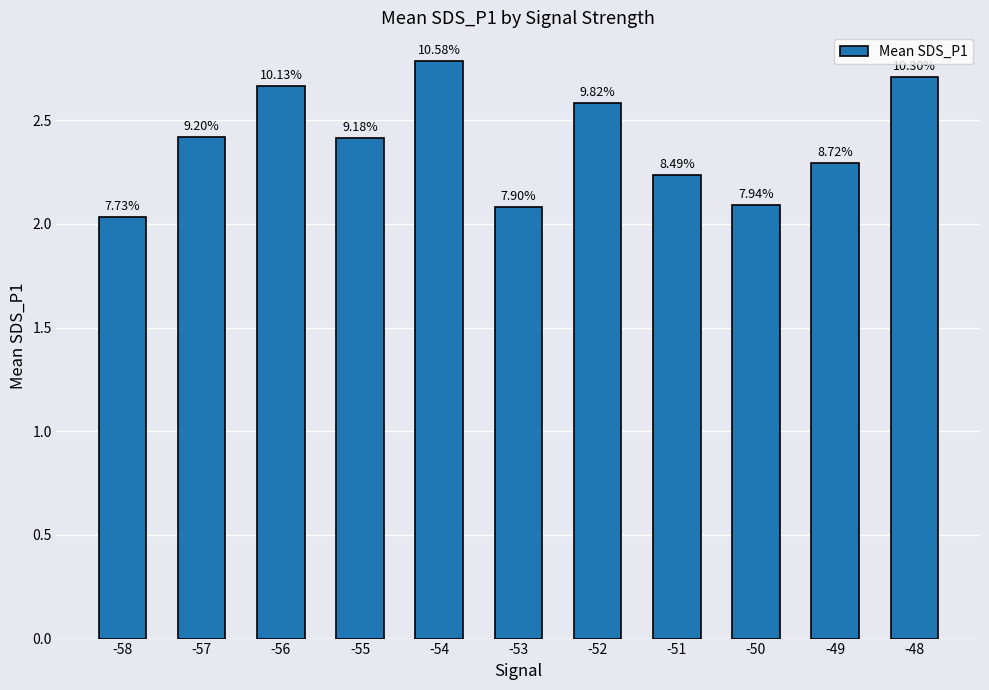

Does the chart contain any negative values?

No